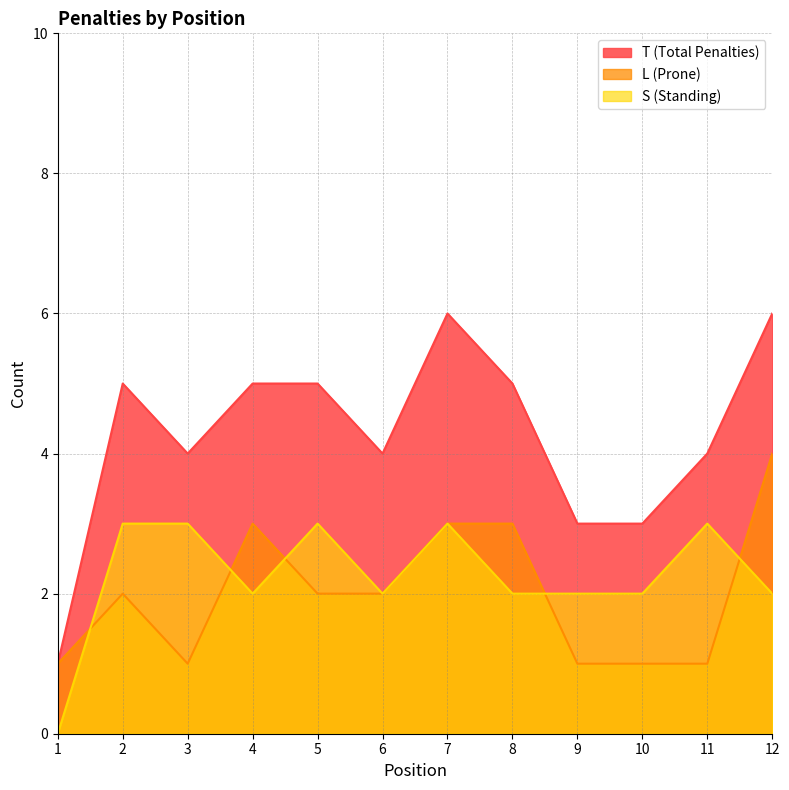

How many lines are shown in the chart?

3